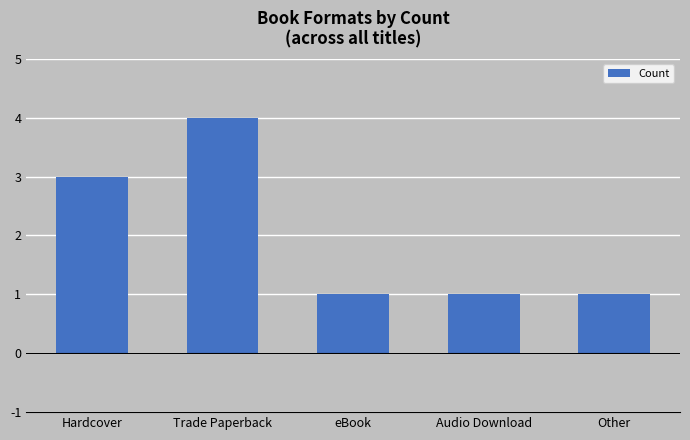

What is the sum of the values at Trade Paperback and Audio Download?

5